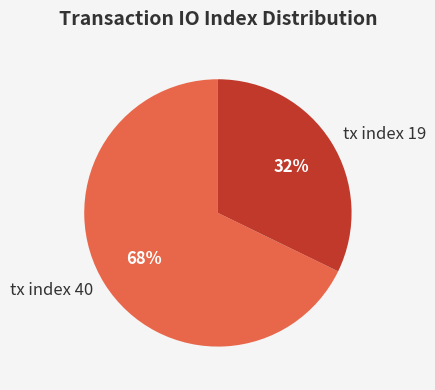

How many slices are in this pie chart?

2